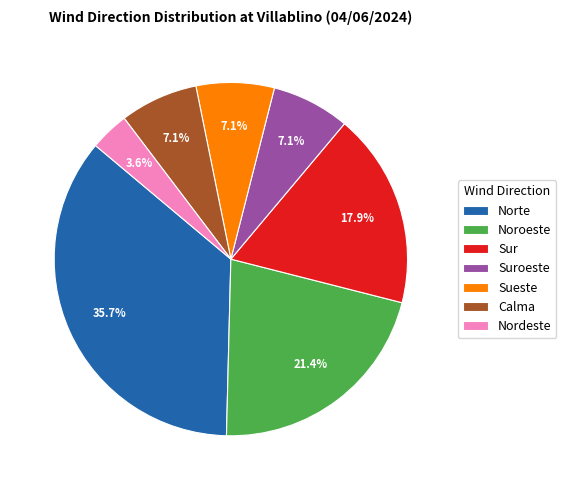

The Noroeste slice represents 31% of the pie. True or false?

False